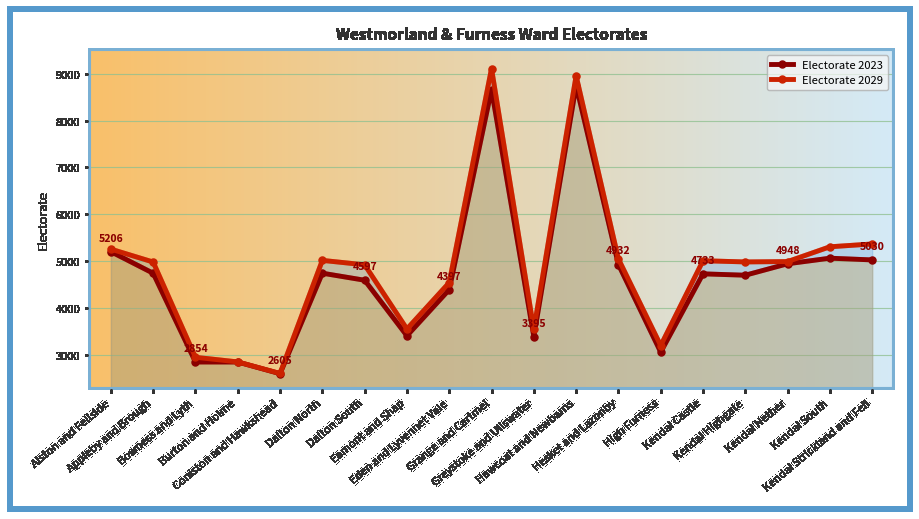

Rank the series by their maximum value, from lowest to highest.

Electorate 2023, Electorate 2029